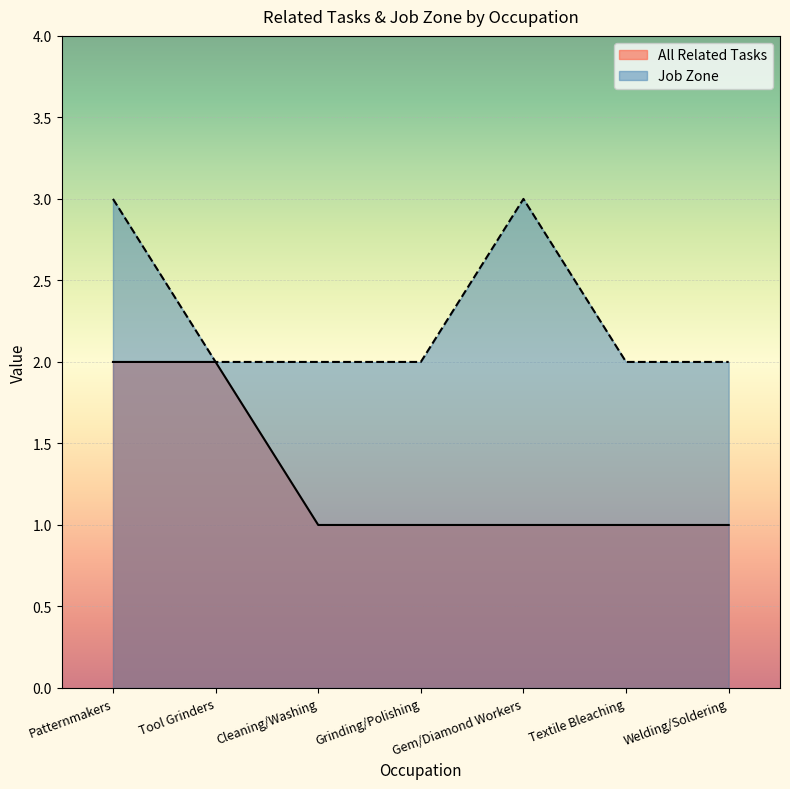

True or false: Job Zone and All Related Tasks intersect in this chart.

False